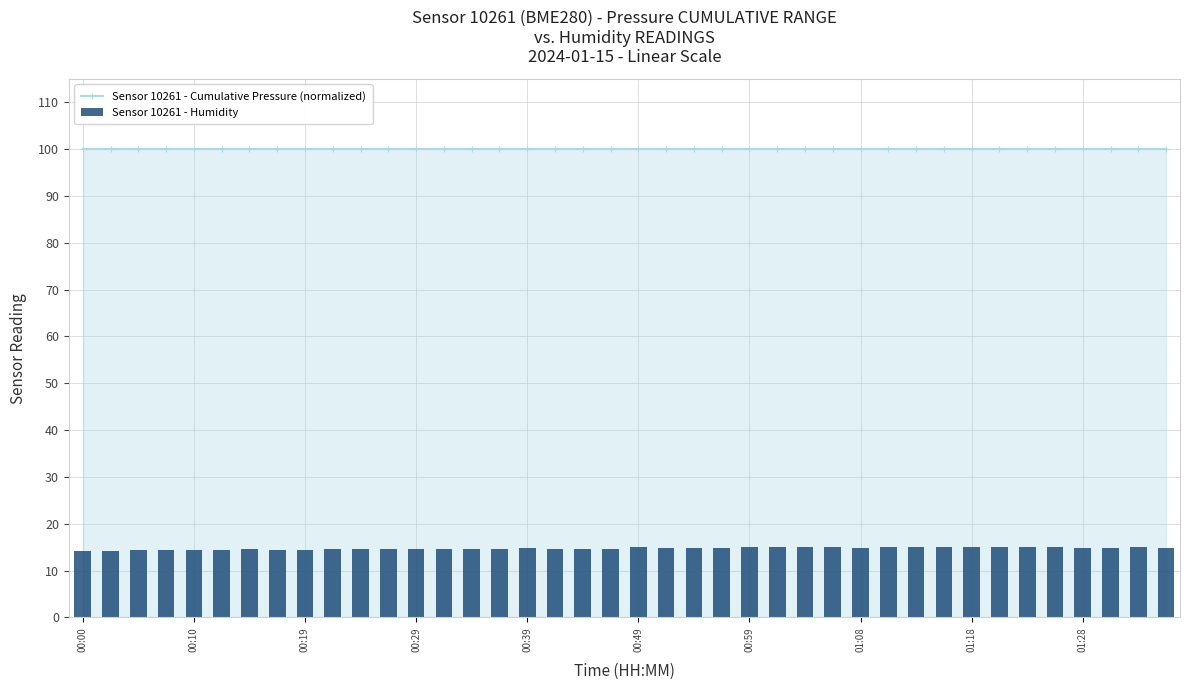

Which has a higher value, 00:00 or 01:18?

00:00